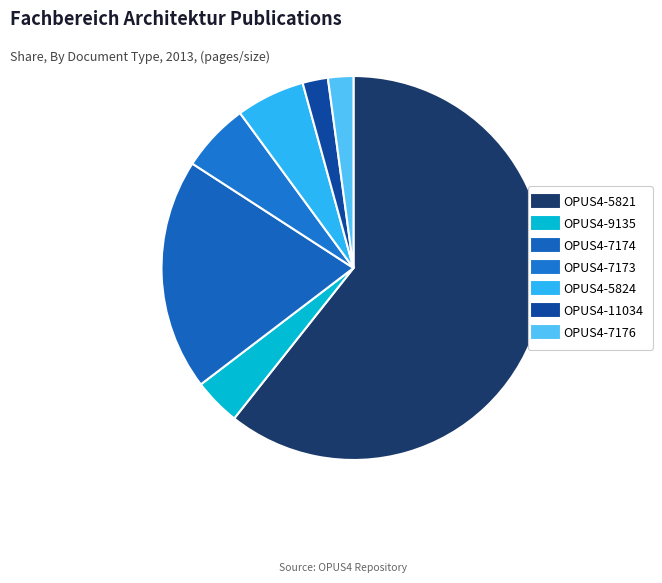

Which category has the biggest portion of the pie?

OPUS4-5821